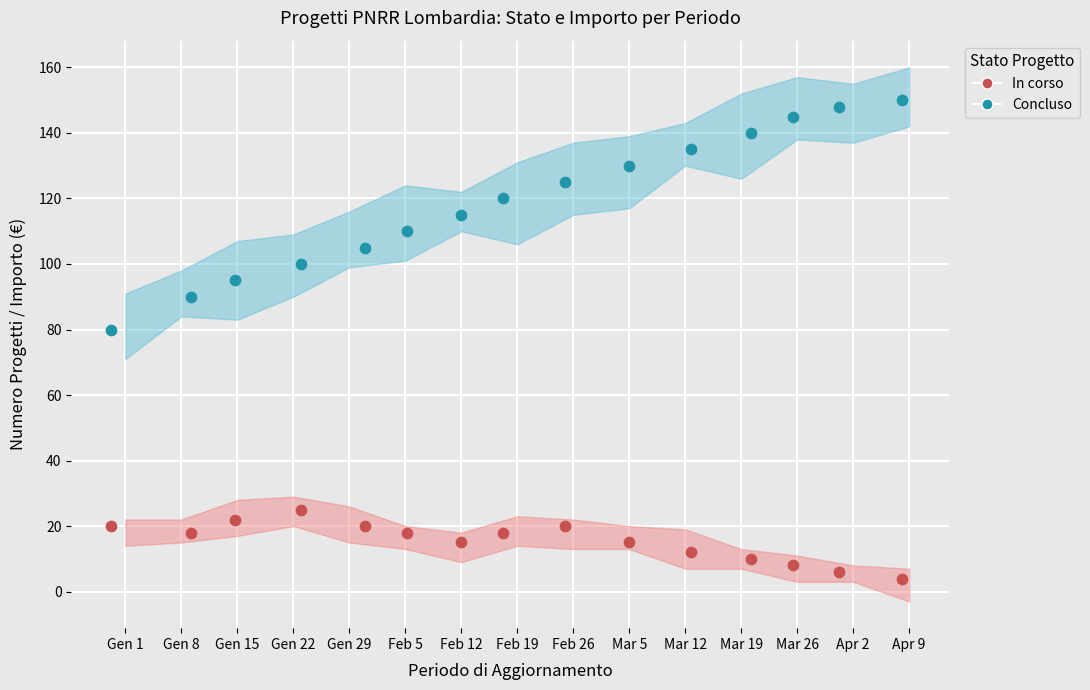

Which series reaches the maximum Y coordinate?

Concluso